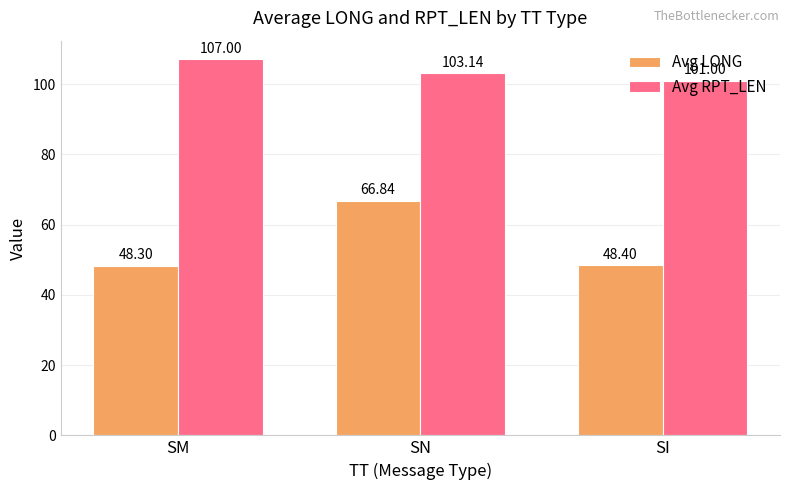

Which series changed the most between SM and SI?

Avg RPT_LEN